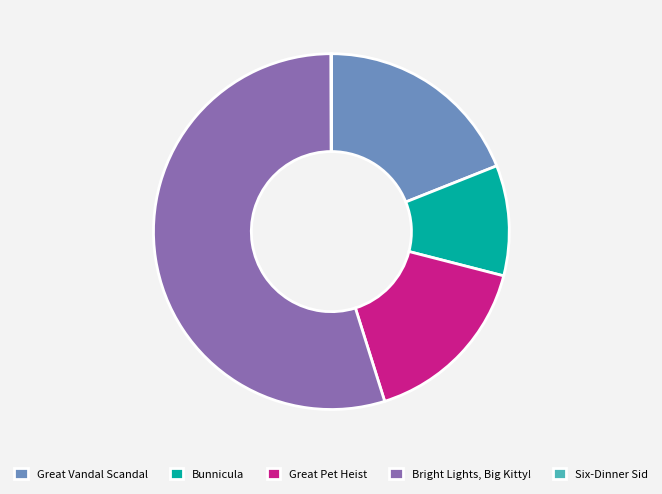

The Great Pet Heist slice represents 3% of the pie. True or false?

False